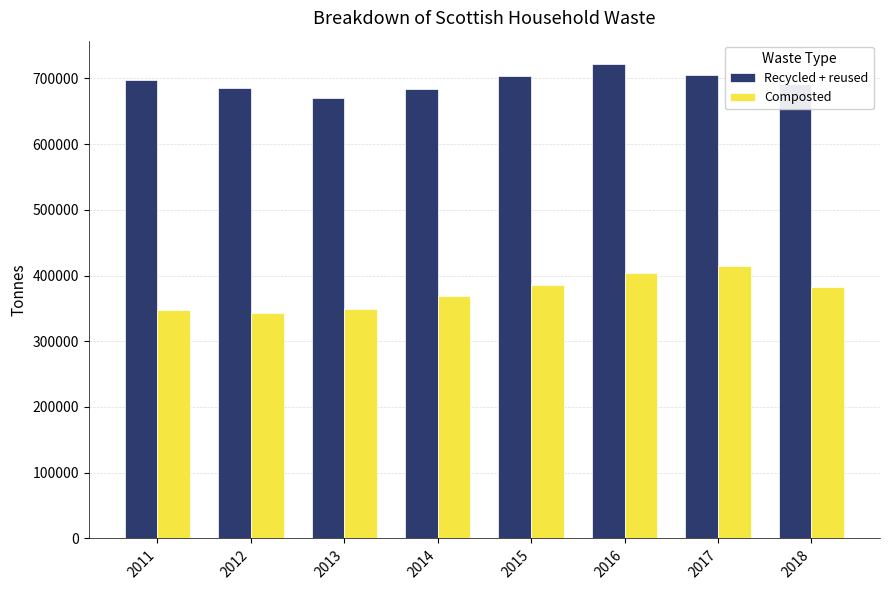

Which series has the widest spread of values?

Composted